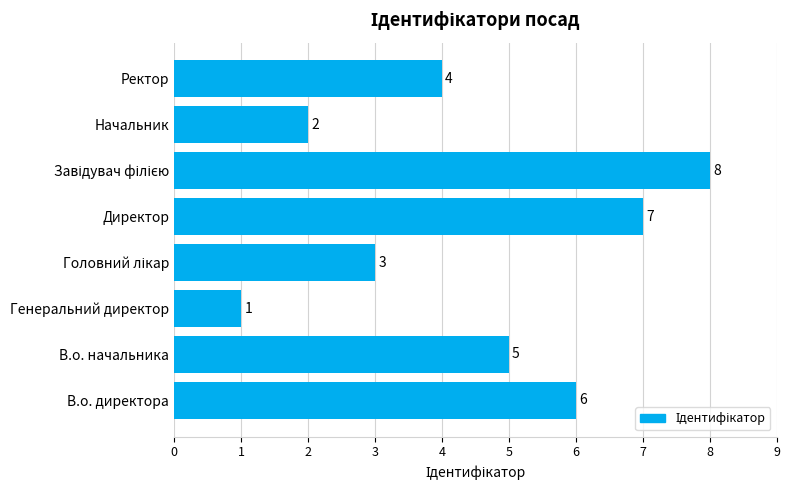

At which category does the chart reach its minimum across all series?

Генеральний директор